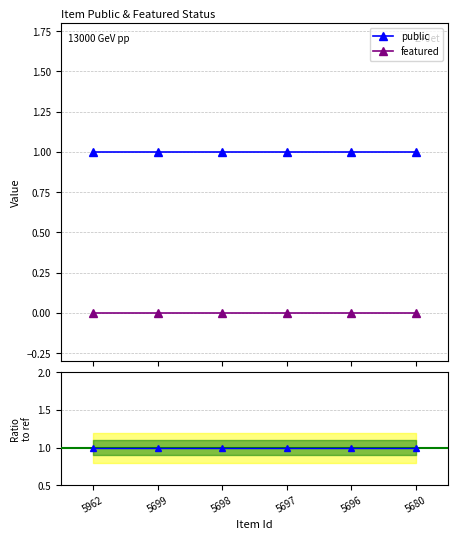

Reading left to right, what are all the values shown in this chart?

public: 1	1	1	1	1	1
featured: 0	0	0	0	0	0
Ratio to featured: 1	1	1	1	1	1